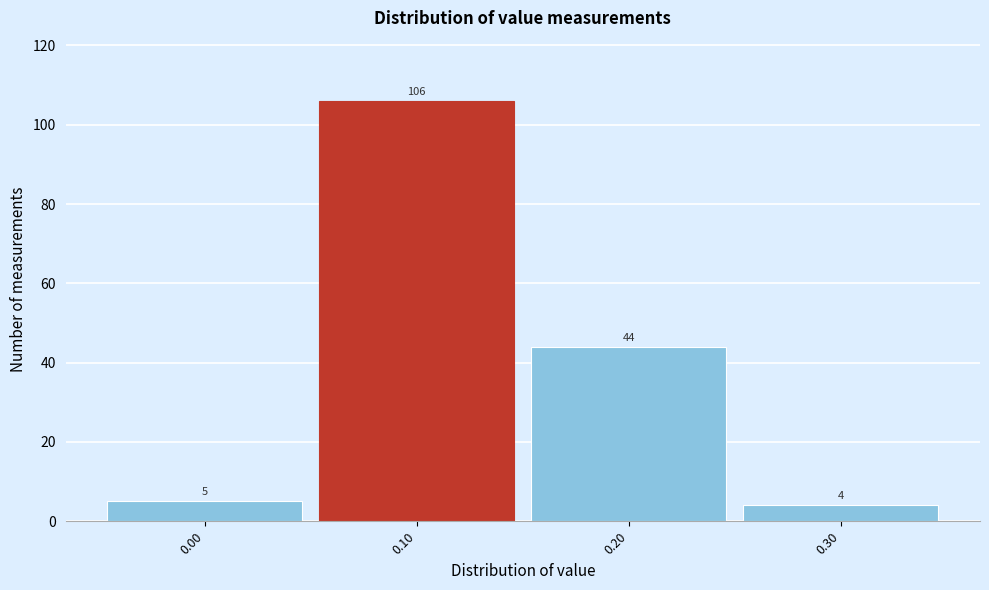

Reading left to right, list every bar in this chart as the range it spans on the x-axis followed by its height.

-0.05 to 0.05: 5
0.05 to 0.15: 106
0.15 to 0.25: 44
0.25 to 0.35: 4